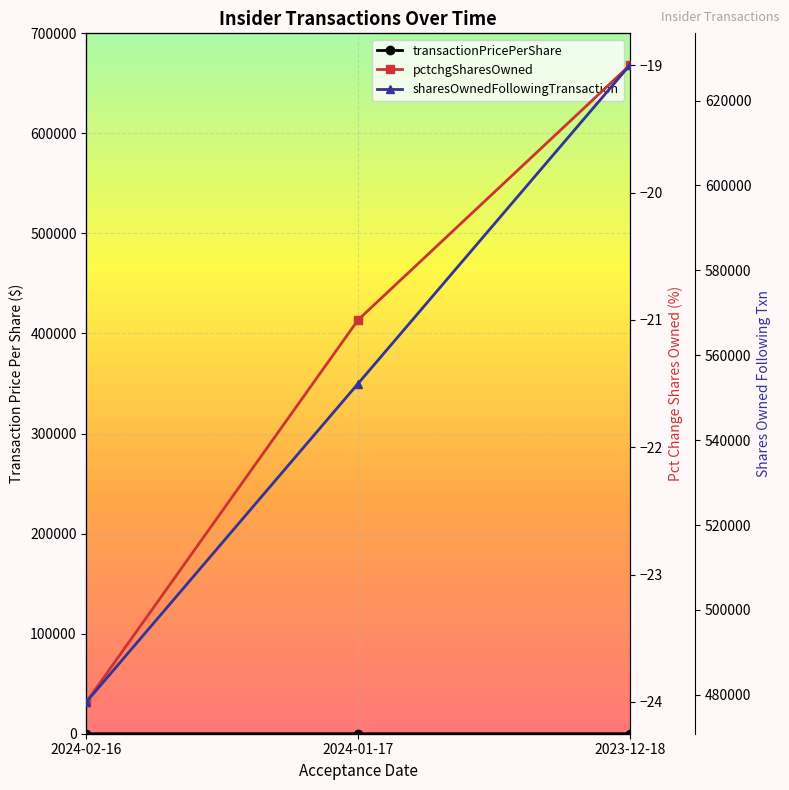

Which series has the widest spread of values?

transactionValue